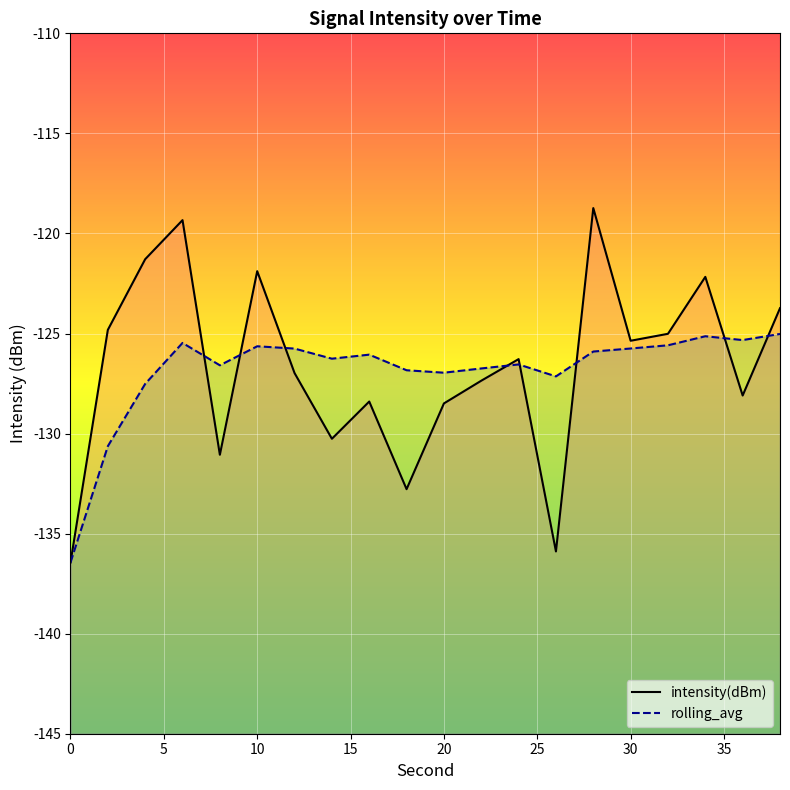

How many data points in rolling_avg are less than -126?

11